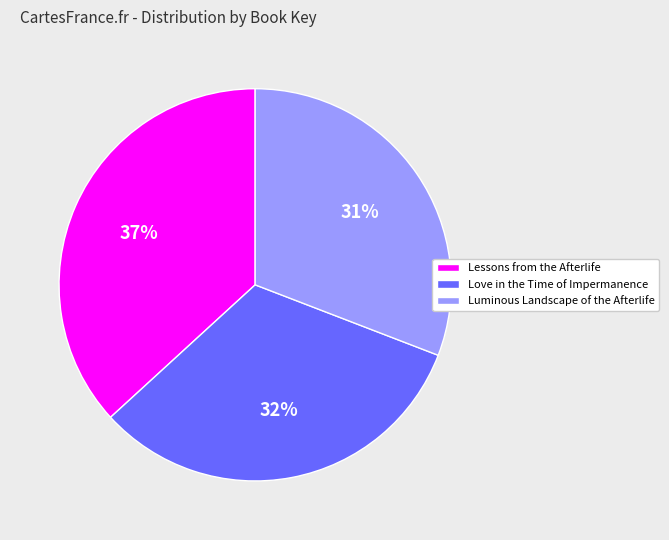

Combined, do Luminous Landscape of the Afterlife and Lessons from the Afterlife account for over 50%?

Yes